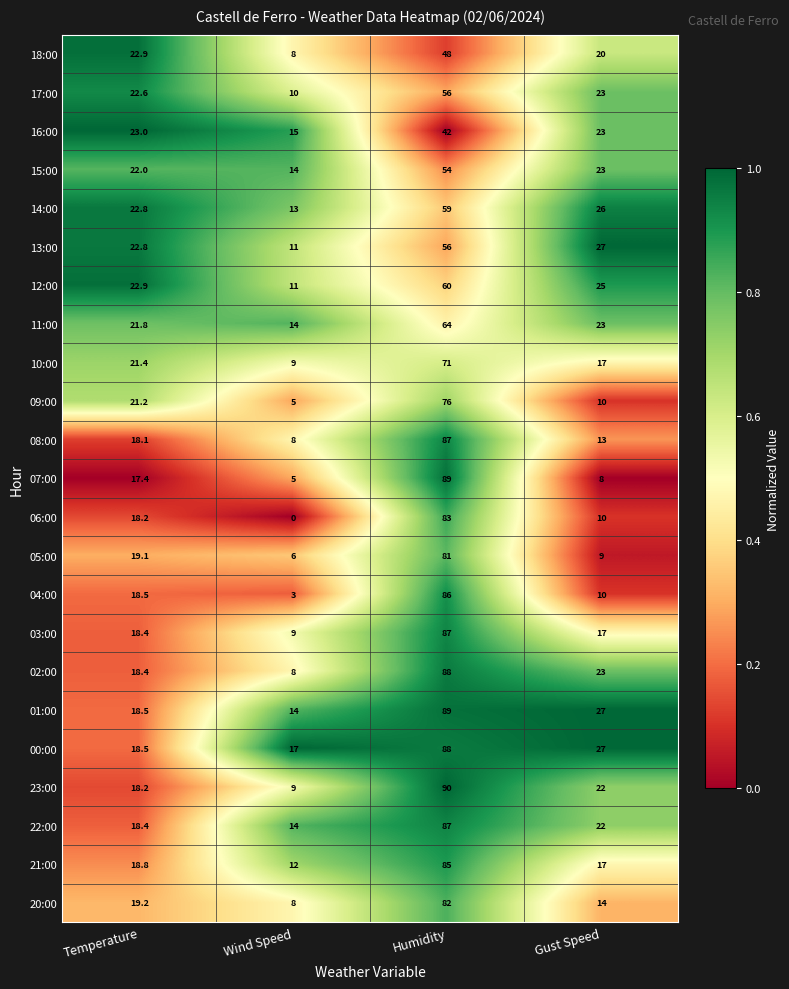

What is the maximum value shown in the chart?

90.0